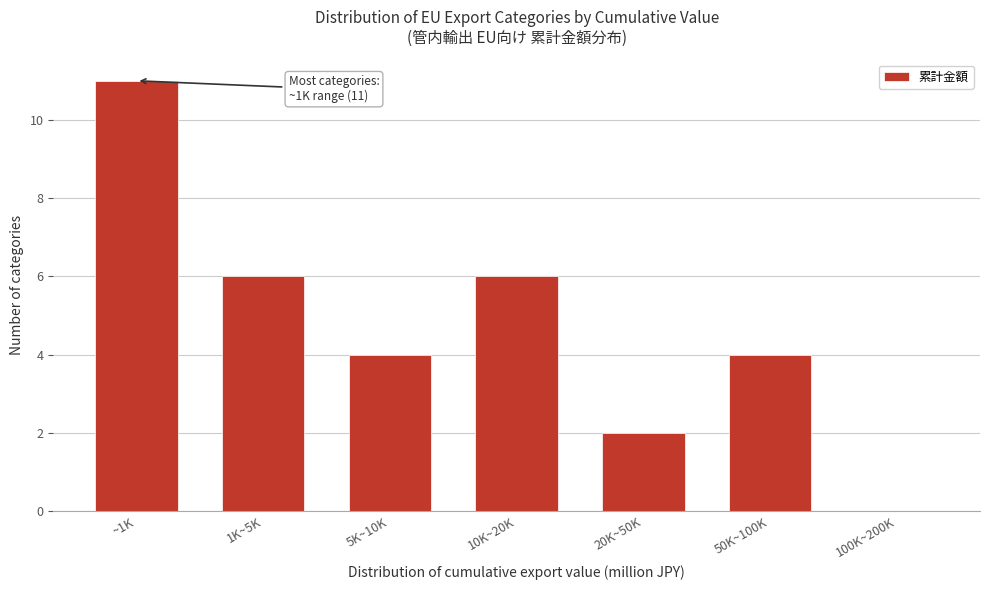

Reading left to right, transcribe all the data shown in this chart.

~1K=11	1K~5K=6	5K~10K=4	10K~20K=6	20K~50K=2	50K~100K=4	100K~200K=0